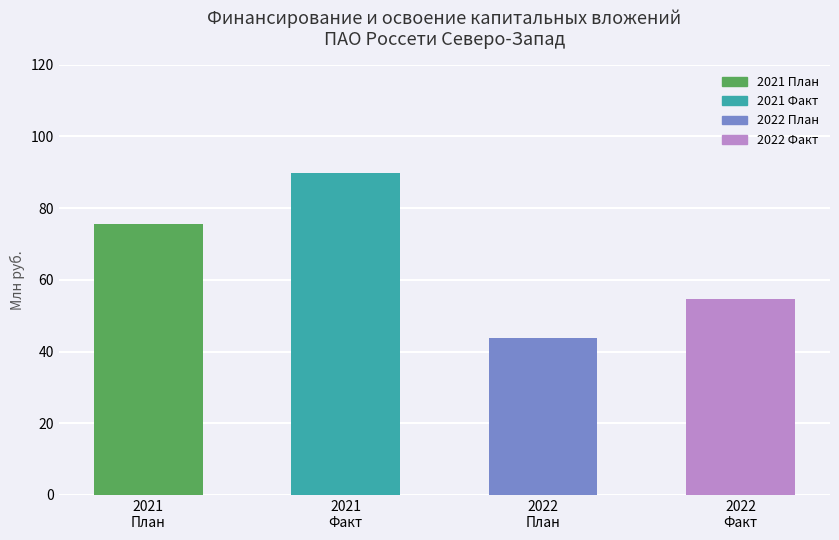

Is it true that the value at 2021
Факт is 56.4?

False